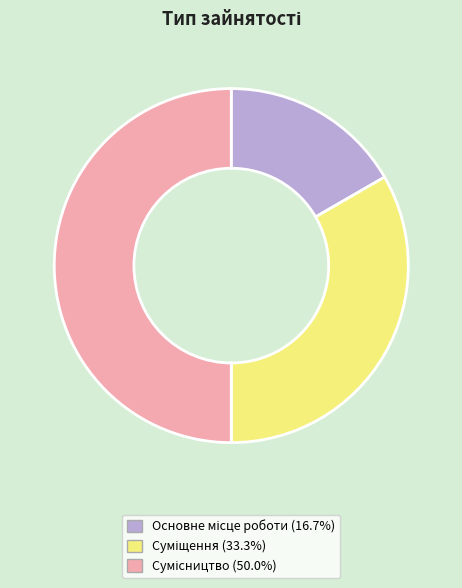

How many segments does this pie chart have?

3